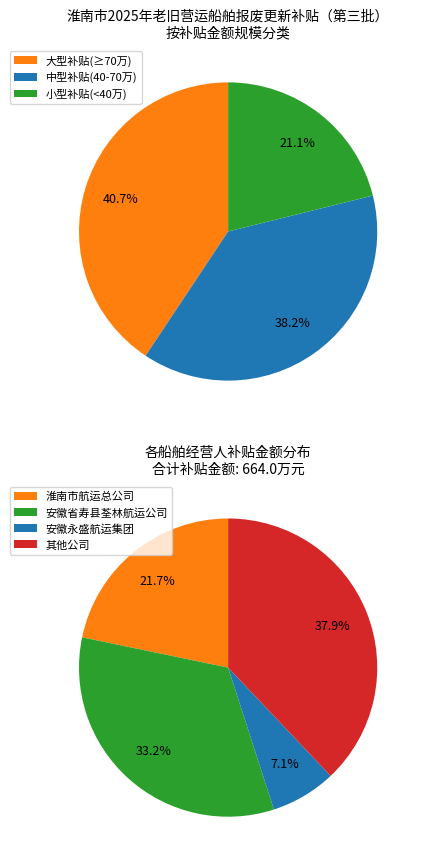

Is it true that 皖迎河6658 is 1% of the pie?

False